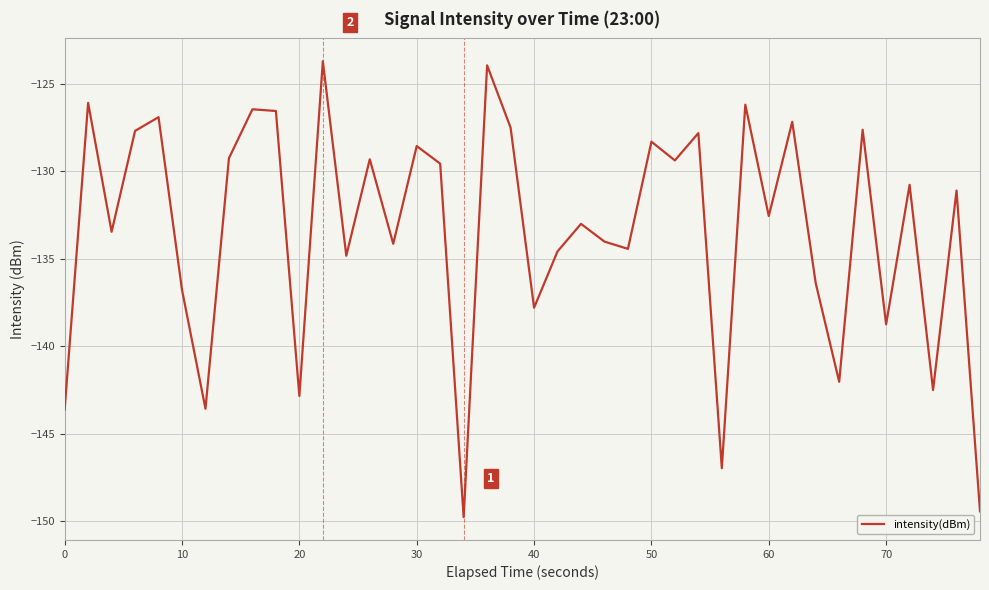

What is the greatest value displayed?

-123.7